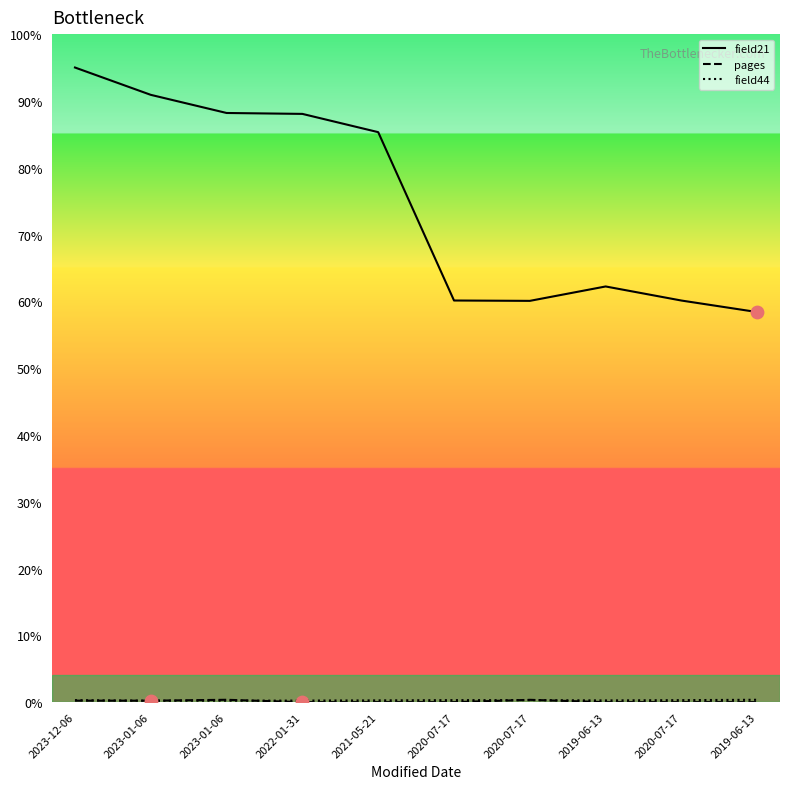

Does the chart have visible grid lines?

No